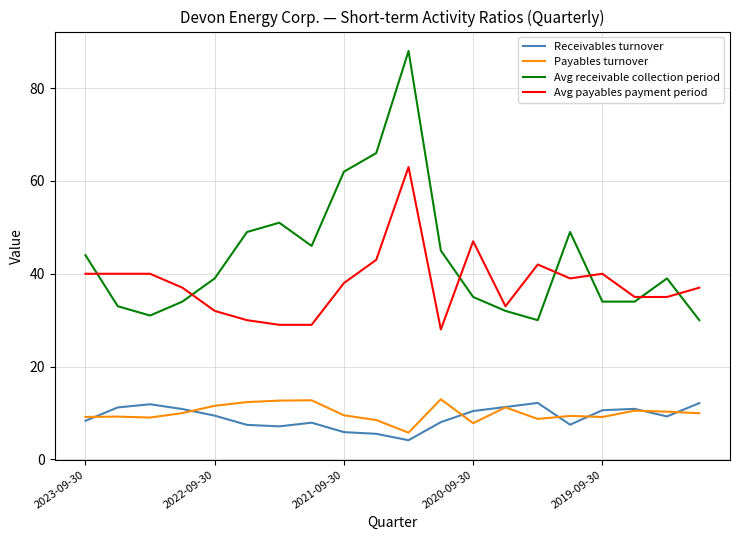

What is the minimum value for Avg receivable collection period?

30.0